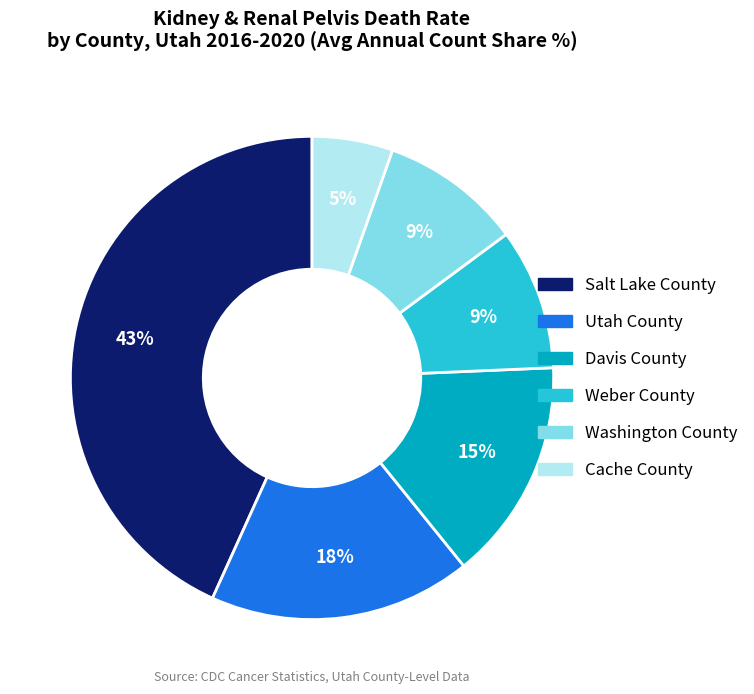

Does Utah County account for over 50% of the chart?

No